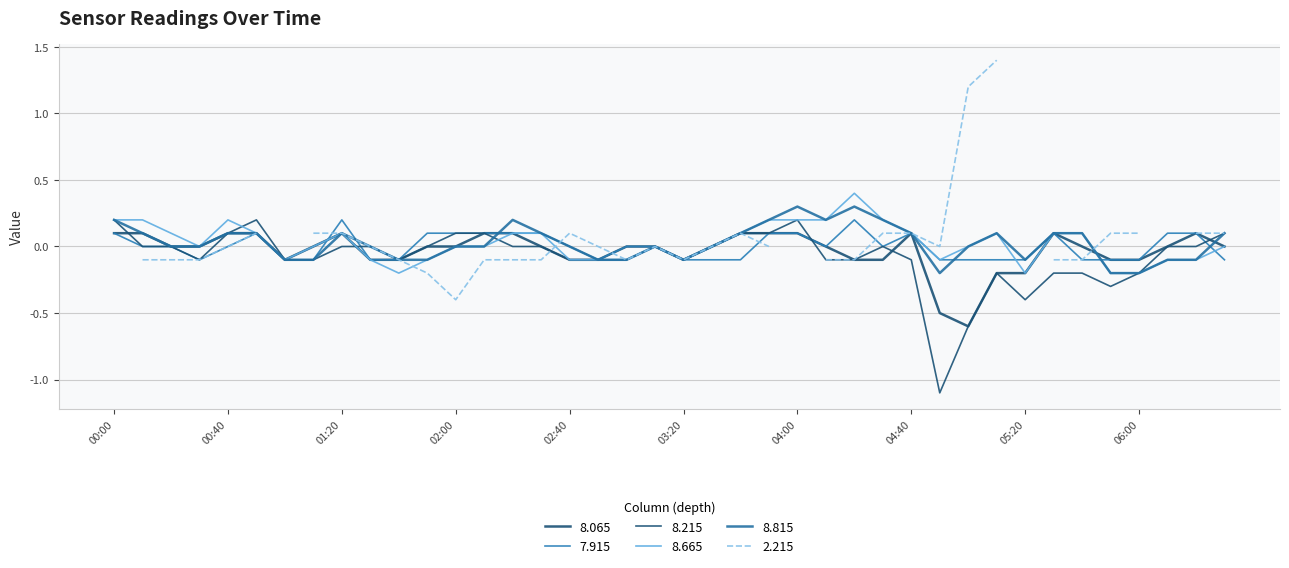

What is the label of the 17th point from the left?

02:40